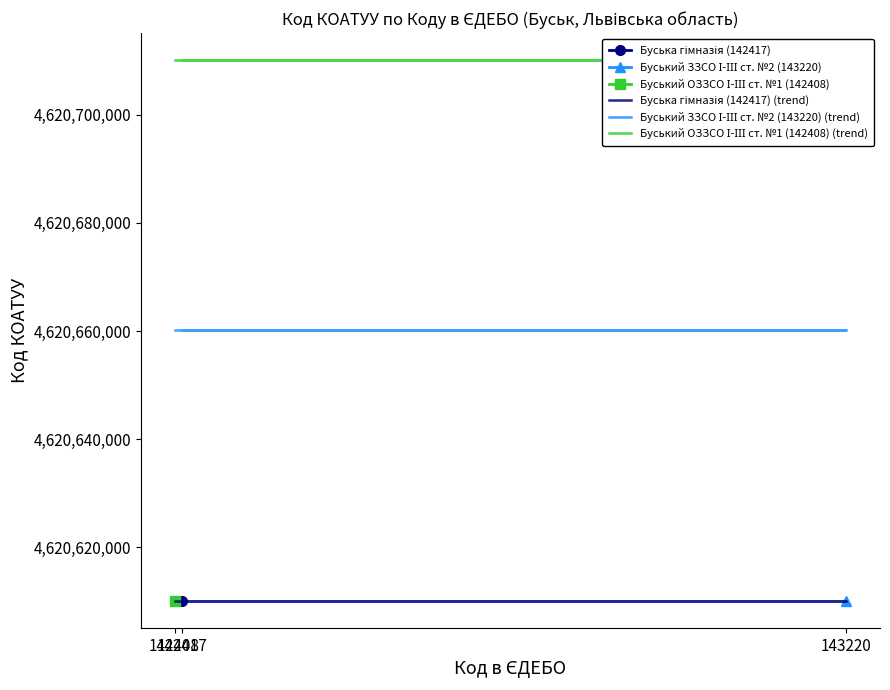

True or false: Буський ОЗЗСО І-ІІІ ст. №1 (142408) (trend) has a value of 4620710100 at 142408.

True